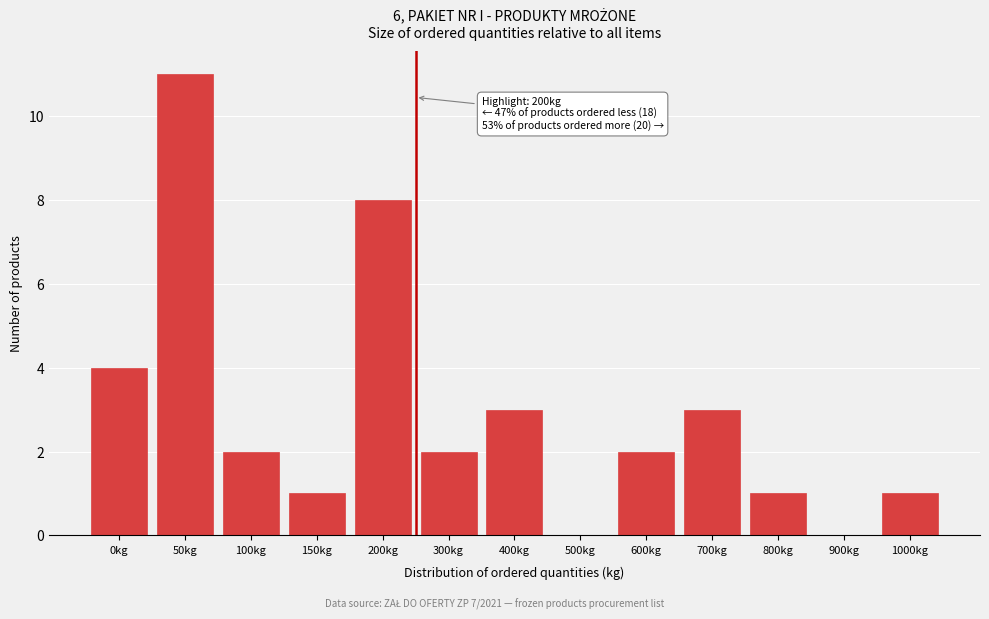

Reading left to right, extract all data points from this chart.

0kg=4	50kg=11	100kg=2	150kg=1	200kg=8	300kg=2	400kg=3	500kg=0	600kg=2	700kg=3	800kg=1	900kg=0	1000kg=1